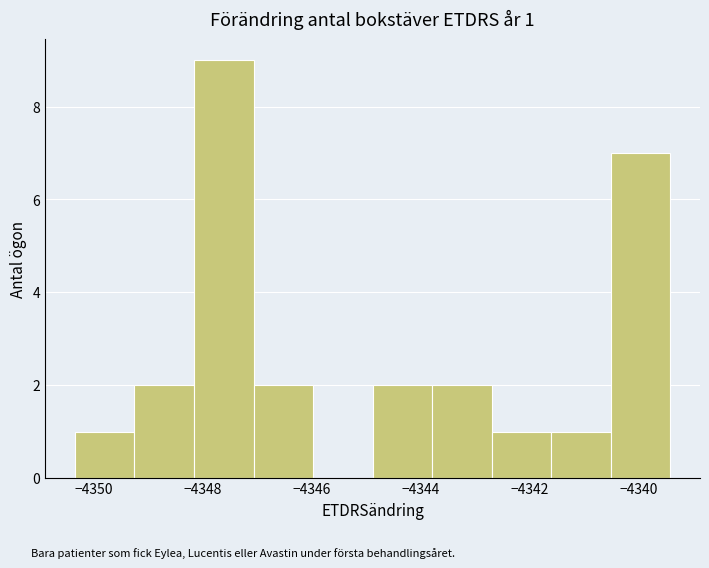

Over which range of the x-axis is the bar tallest?

-4348.2 to -4347.0